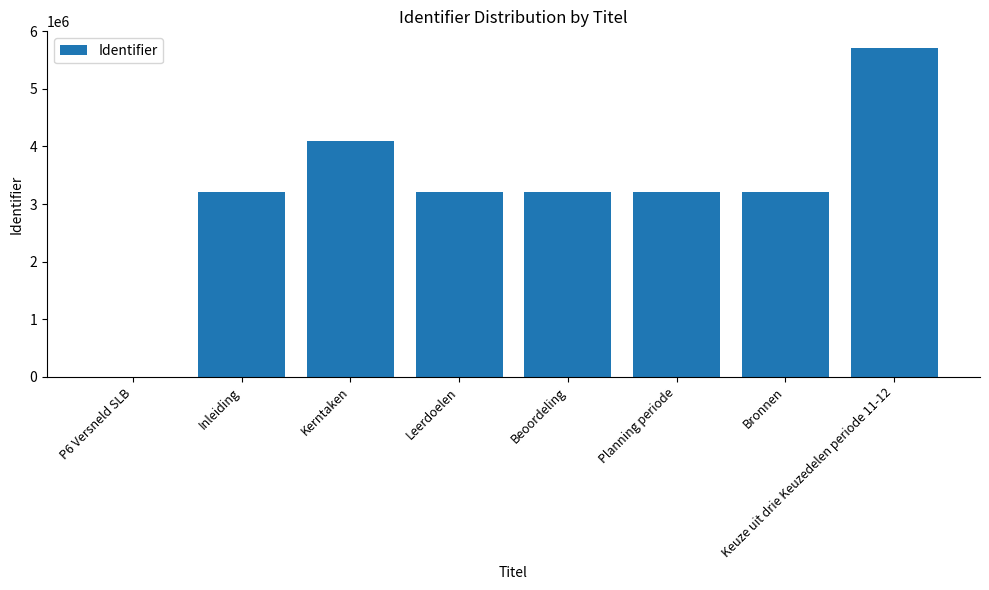

What is the maximum value shown in the chart?

5715045